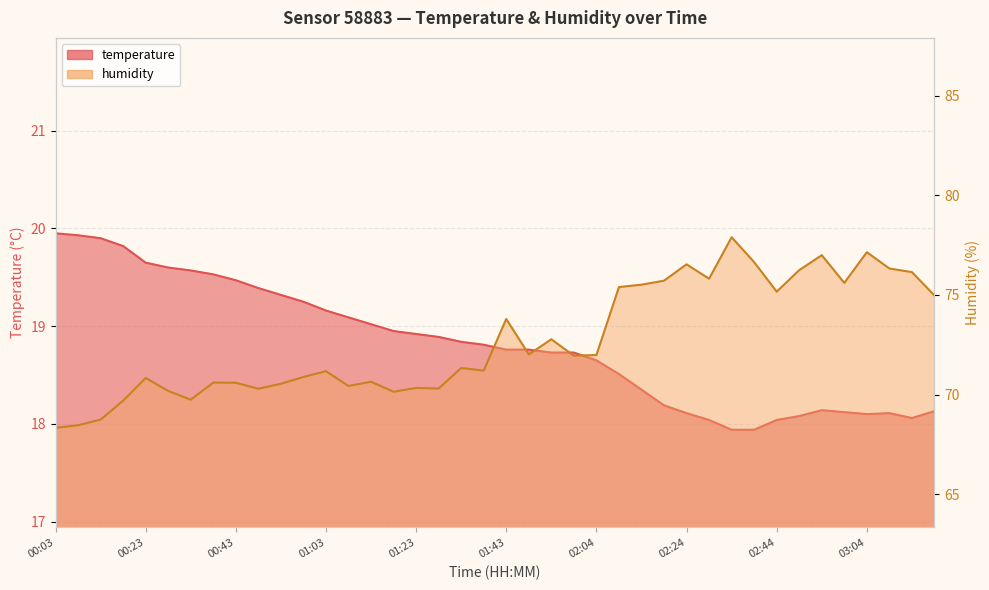

What is the difference between the maximum and second lowest values in the humidity series?

9.4